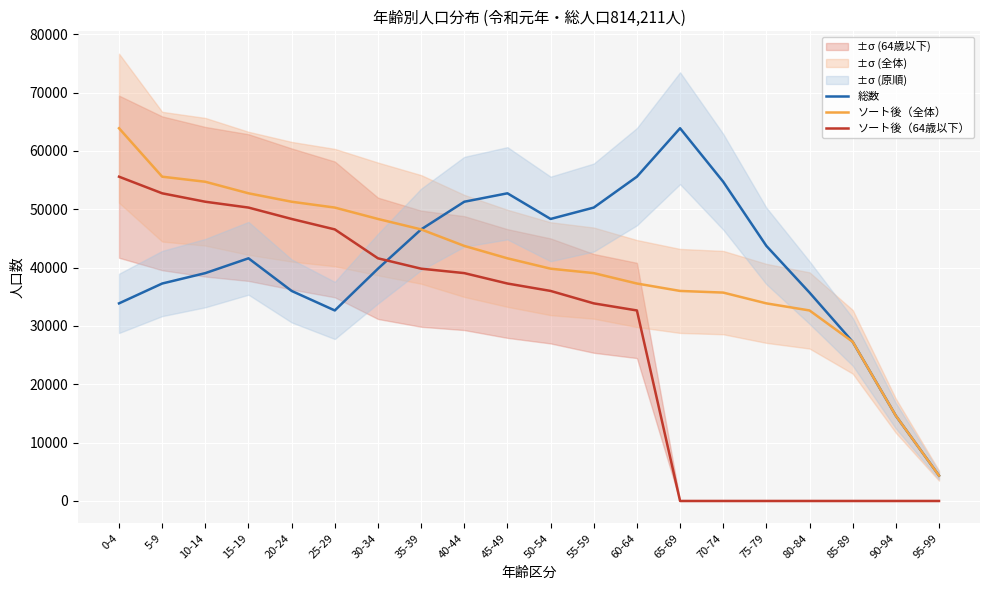

True or false: 総数 and ソート後（64歳以下） cross at least once.

True